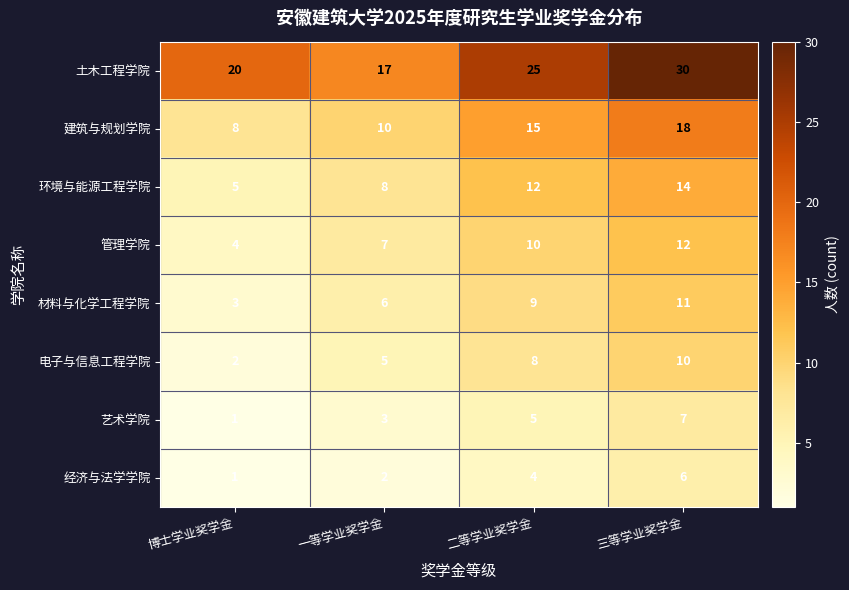

Which series has the widest spread of values?

土木工程学院